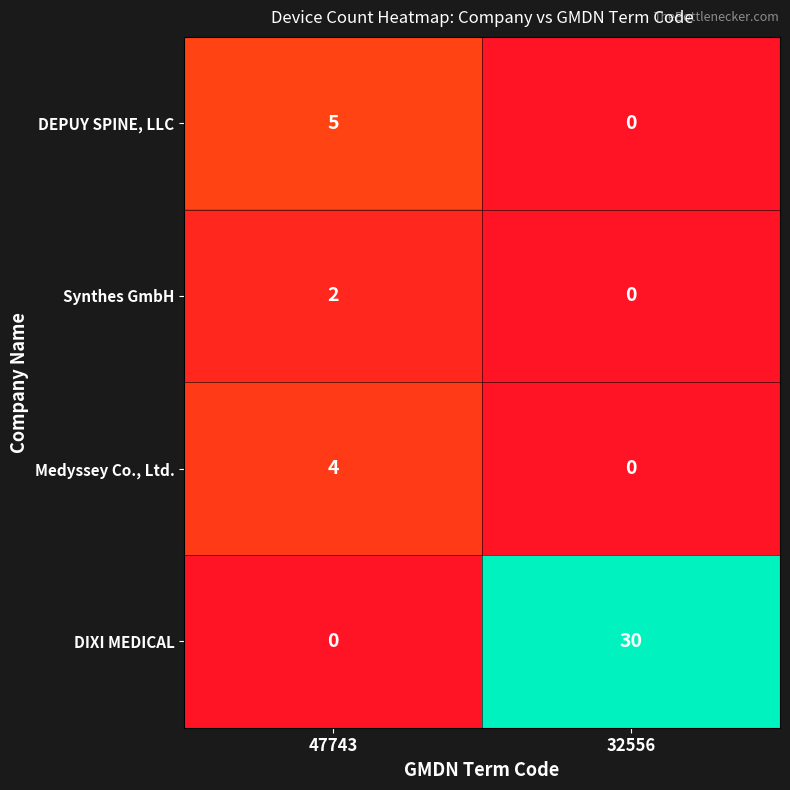

The DEPUY SPINE, LLC series shows 5 at 47743. True or false?

True